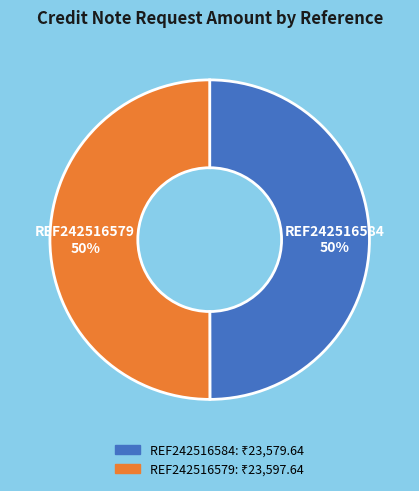

Combined, do REF242516579 and REF242516584 account for over 50%?

Yes